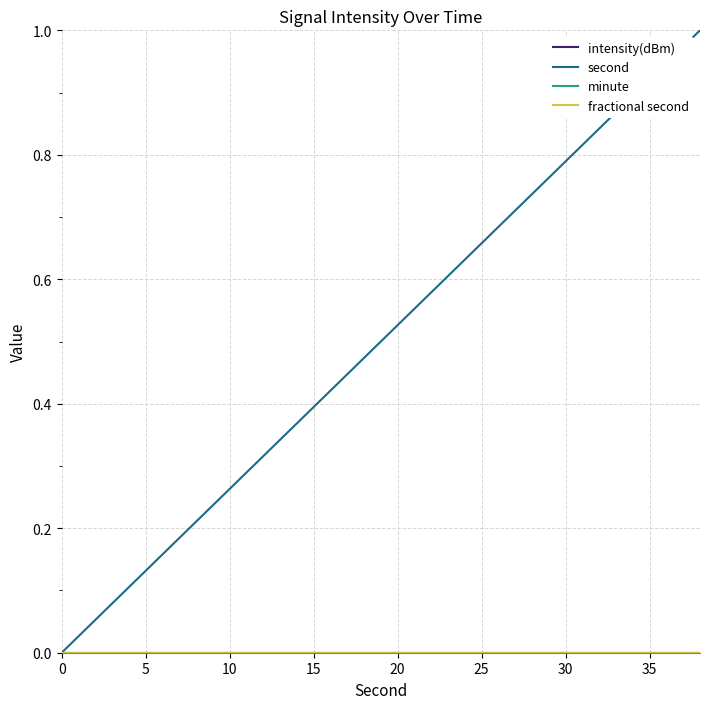

Is this an area chart (filled region under the line)?

No